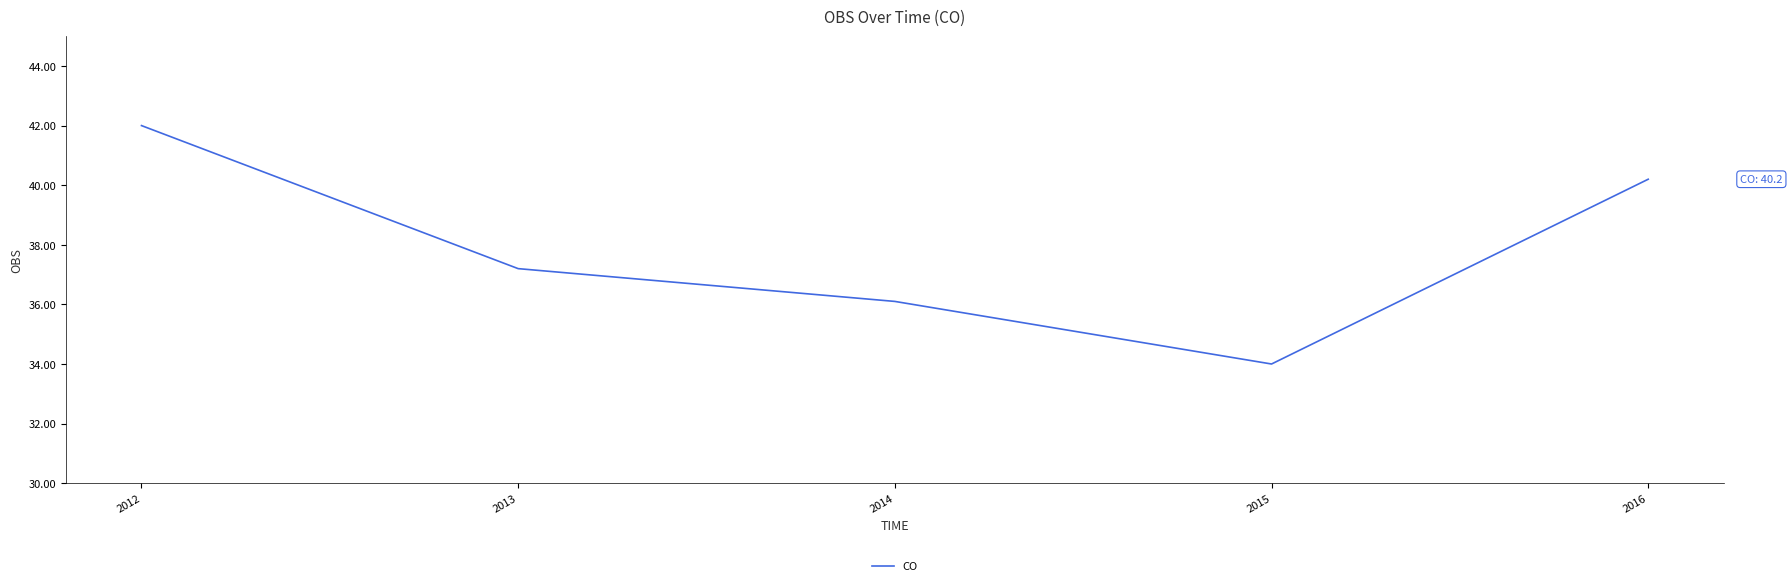

The value at 2012 is 18.7. True or false?

False